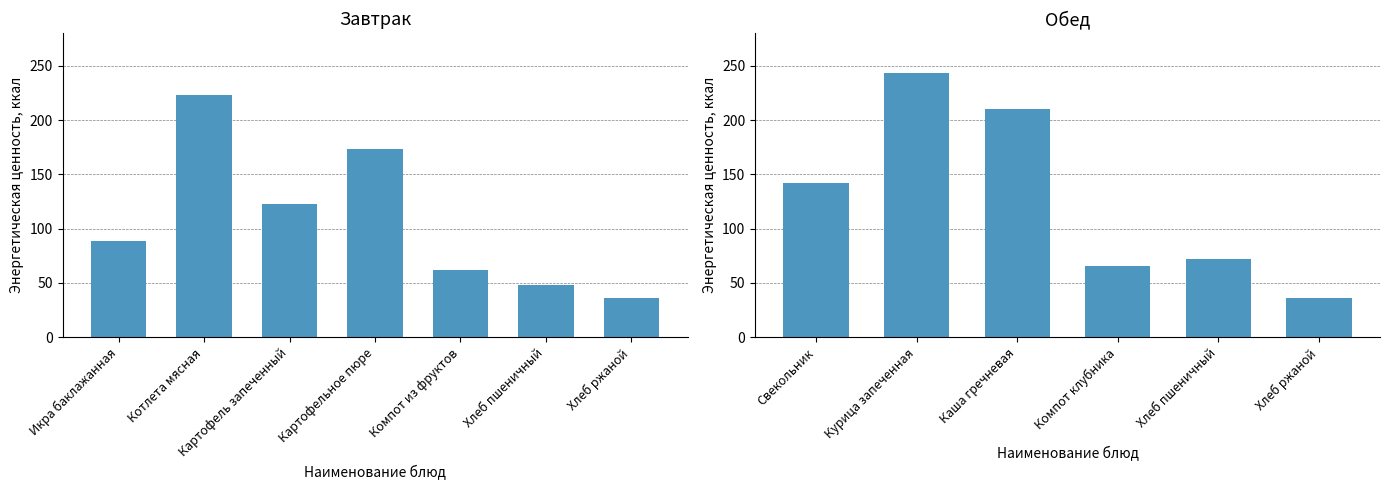

What is the sum of all values?

769.7